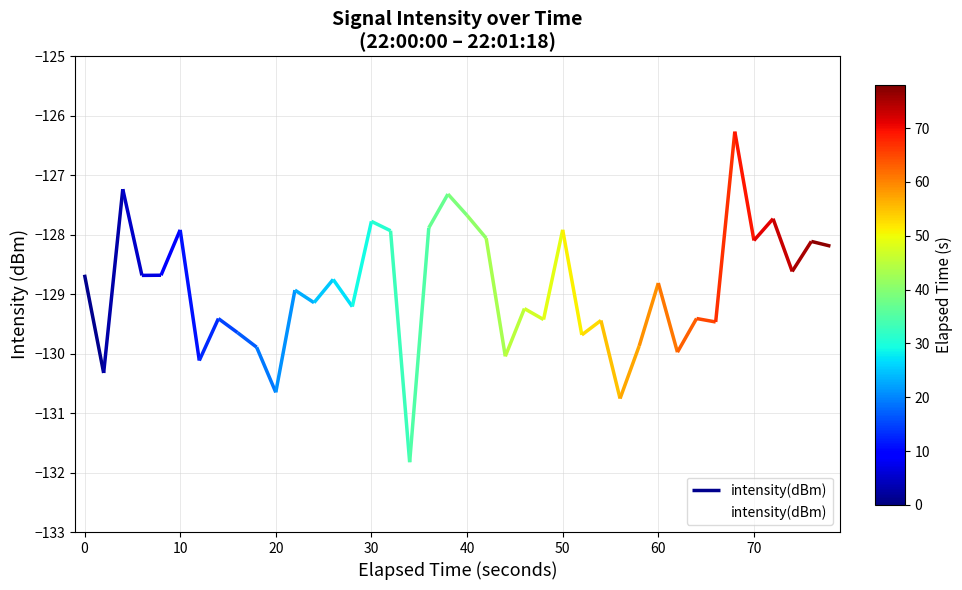

True or false: intensity(dBm) has a value of -203.3 at 40.

False